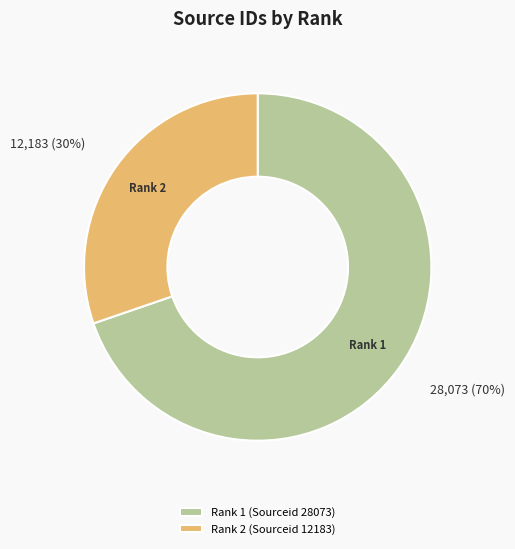

The Rank 1 (Sourceid 28073) slice represents 70% of the pie. True or false?

True